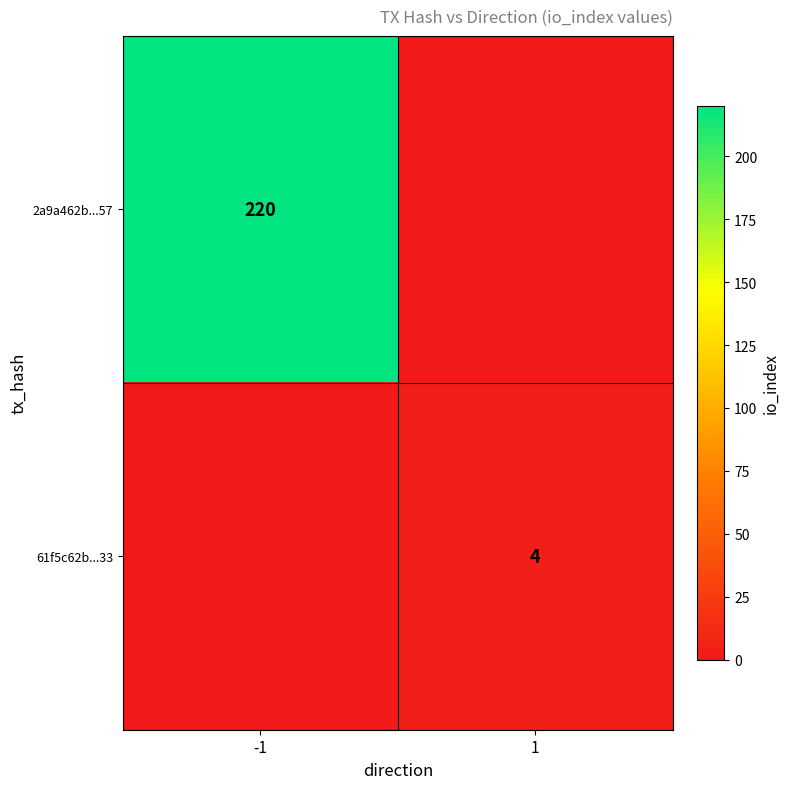

The 2a9a462b...57 series shows 220 at -1. True or false?

True